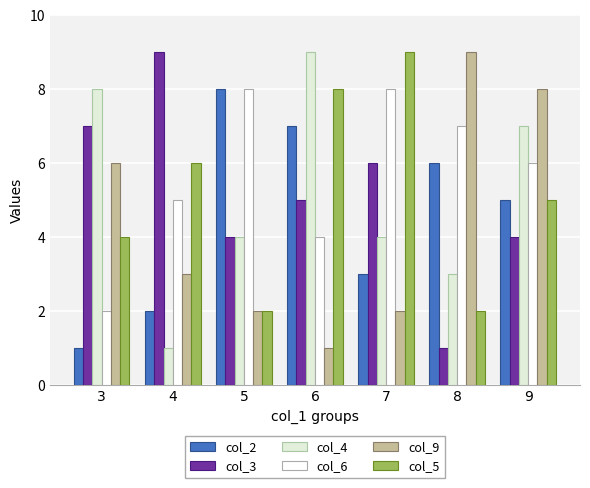

What is the difference between the highest and lowest values at 7?

7